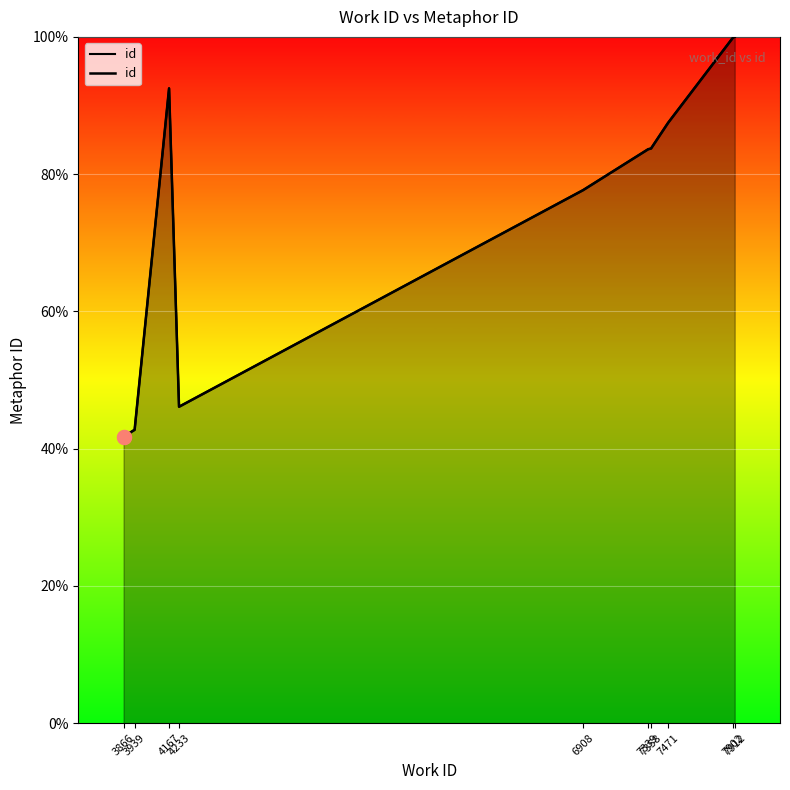

Which category has the highest value across all series?

7912